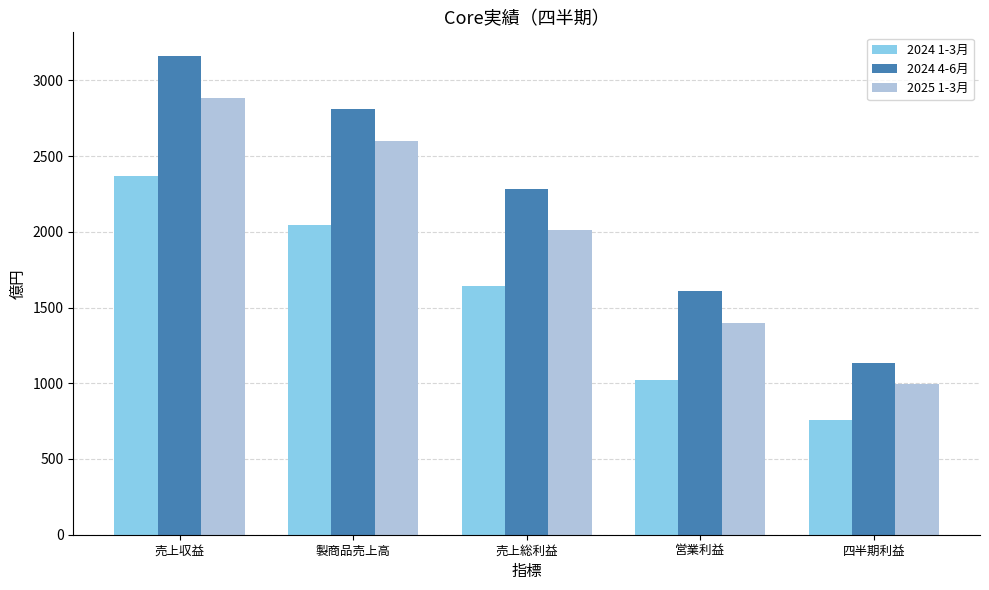

Rank the categories by 2024 4-6月 value from highest to lowest.

売上収益, 製商品売上高, 売上総利益, 営業利益, 四半期利益